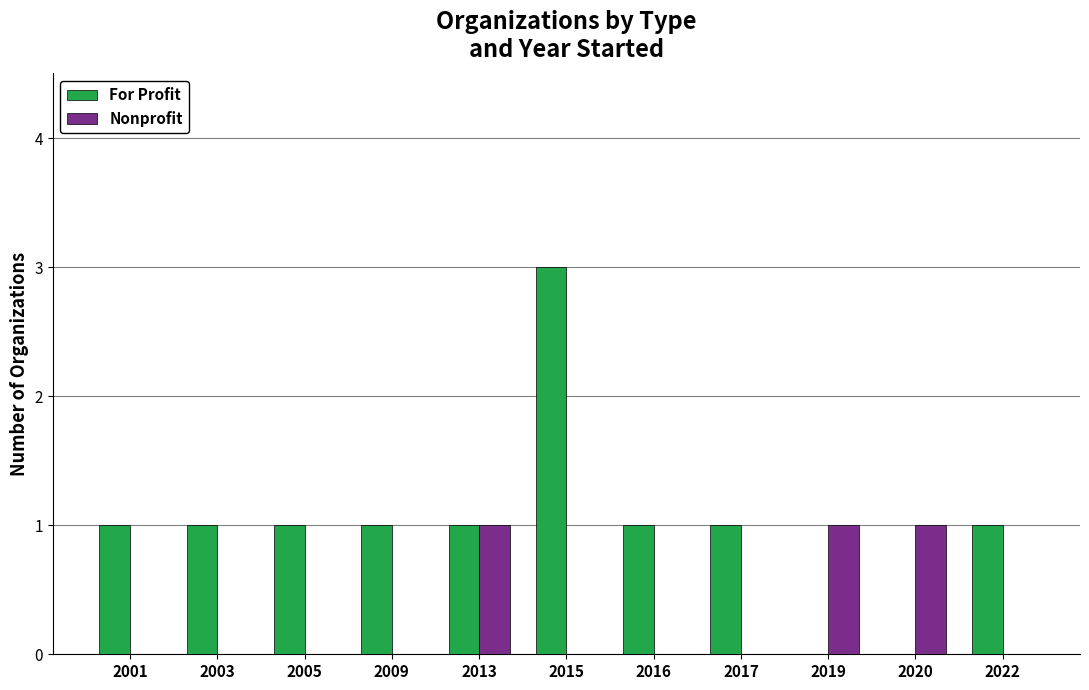

Which category has the highest value in the For Profit series?

2015